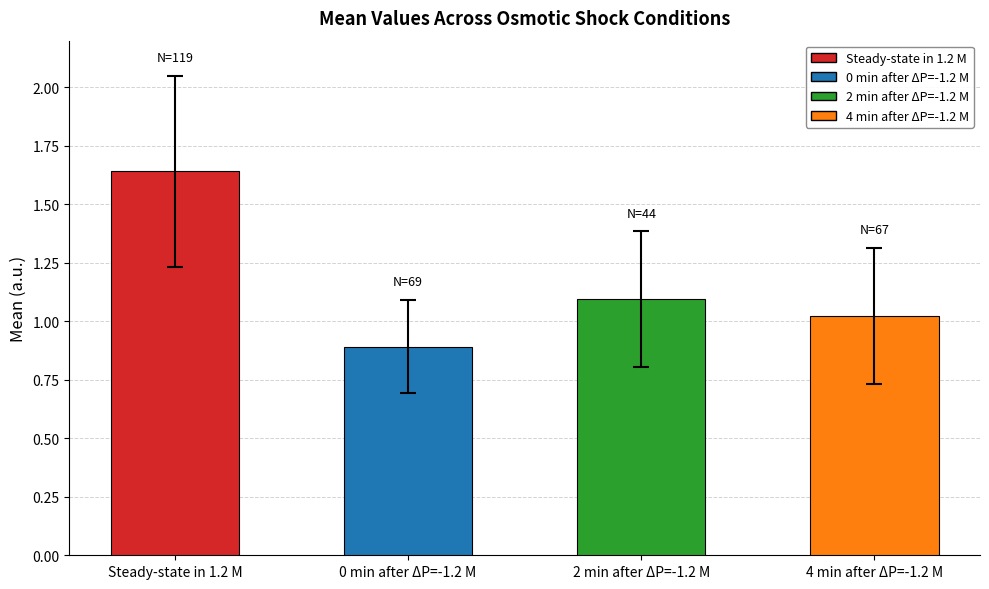

The value at 2 min after ΔP=-1.2 M is 0.6. True or false?

False